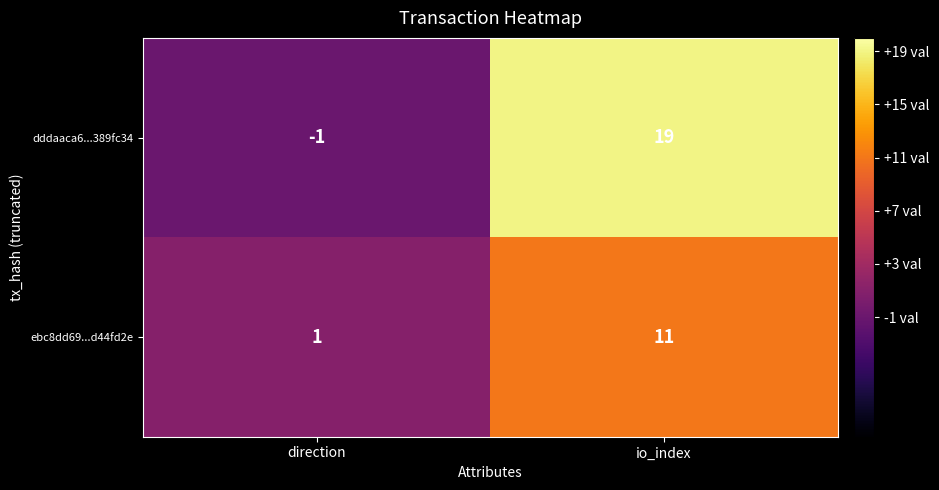

What is the sum of the dddaaca6...389fc34 values at direction and io_index?

18